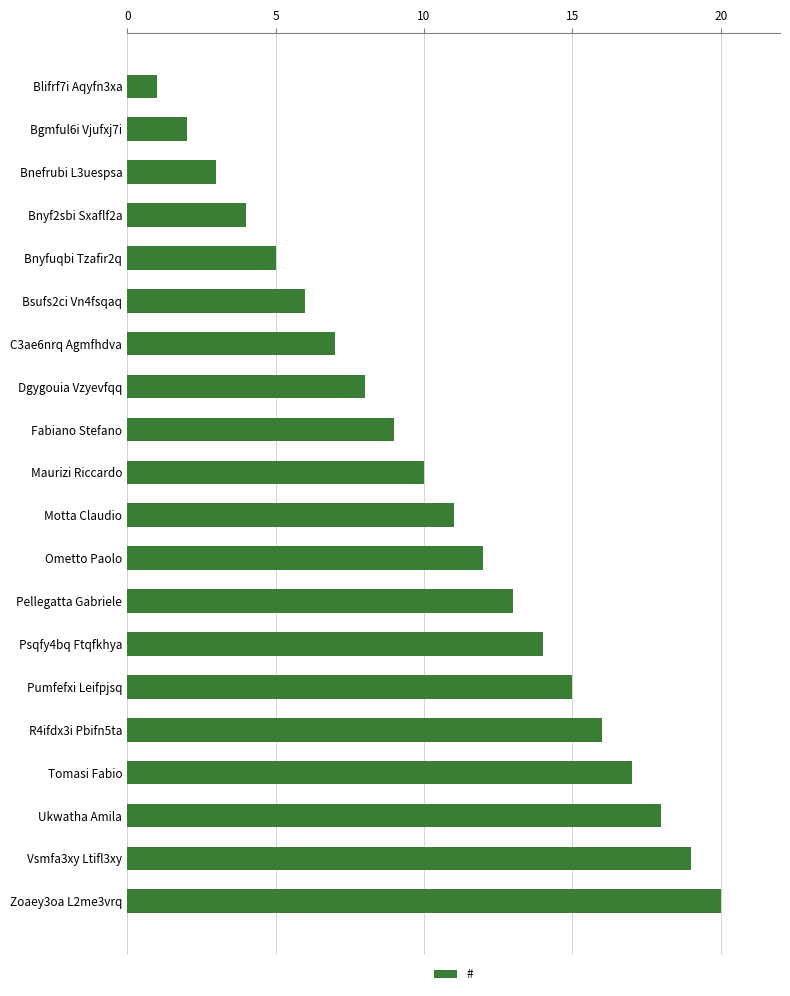

What is the sum of all values?

210